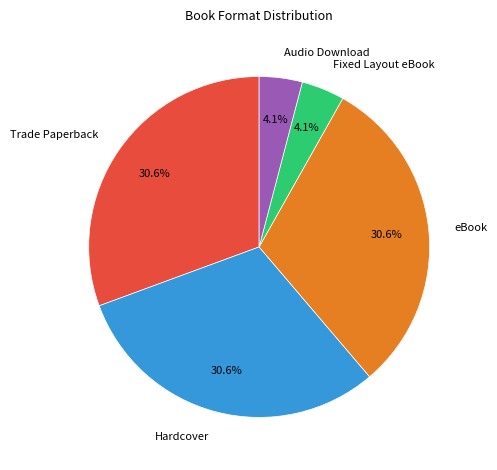

True or false: Trade Paperback accounts for 23% of the total.

False